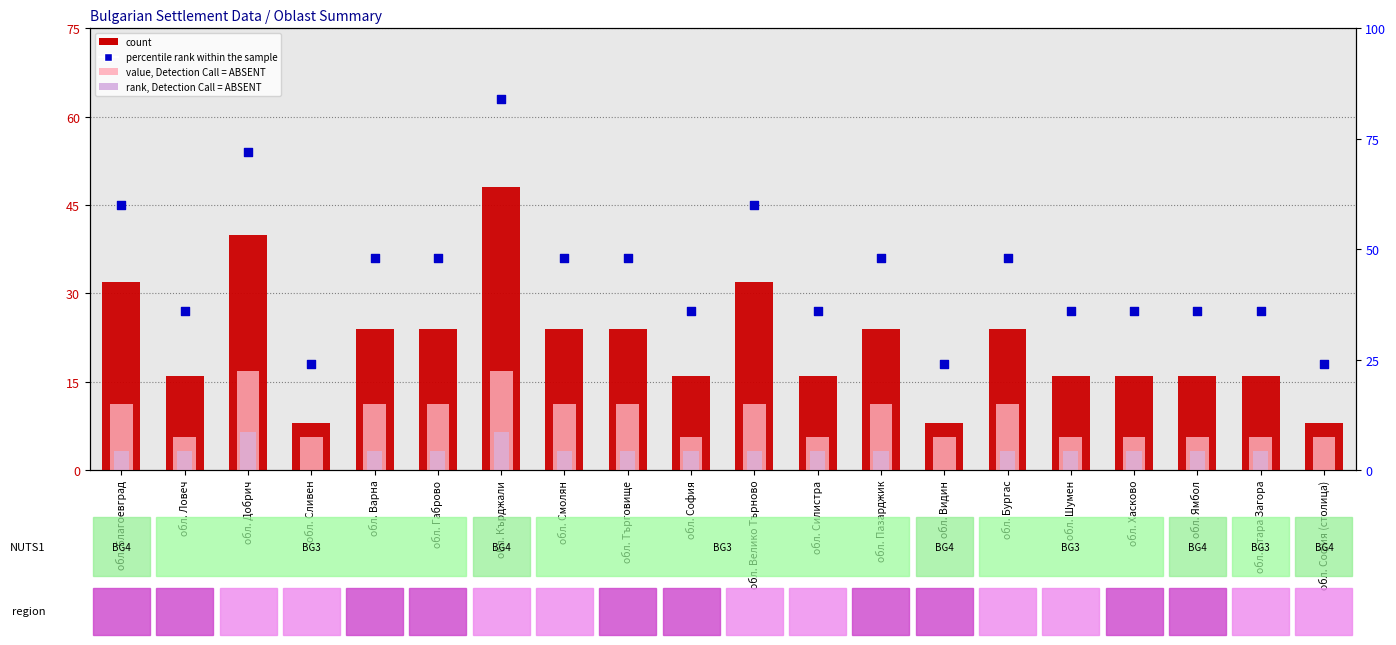

Which series reaches the maximum Y coordinate?

percentile rank within the sample